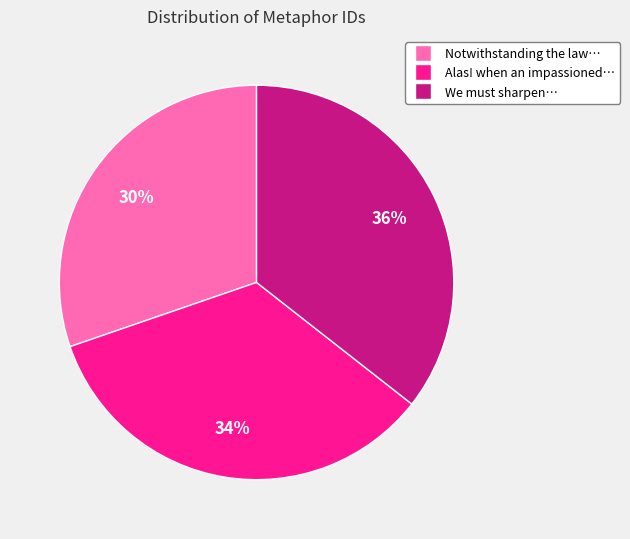

To the nearest percent, what is the average slice percentage?

33%